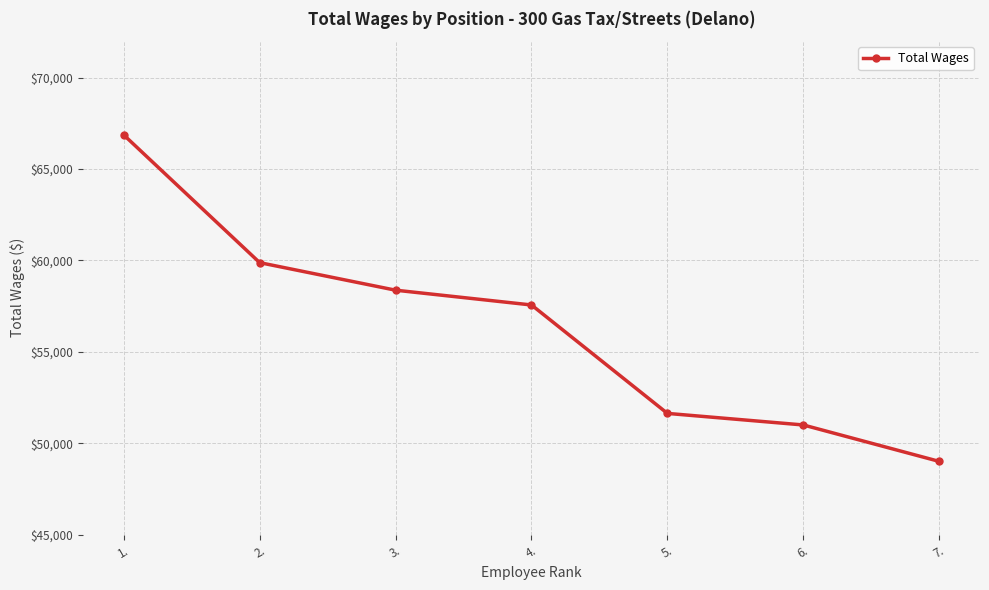

Does the chart have visible grid lines?

Yes